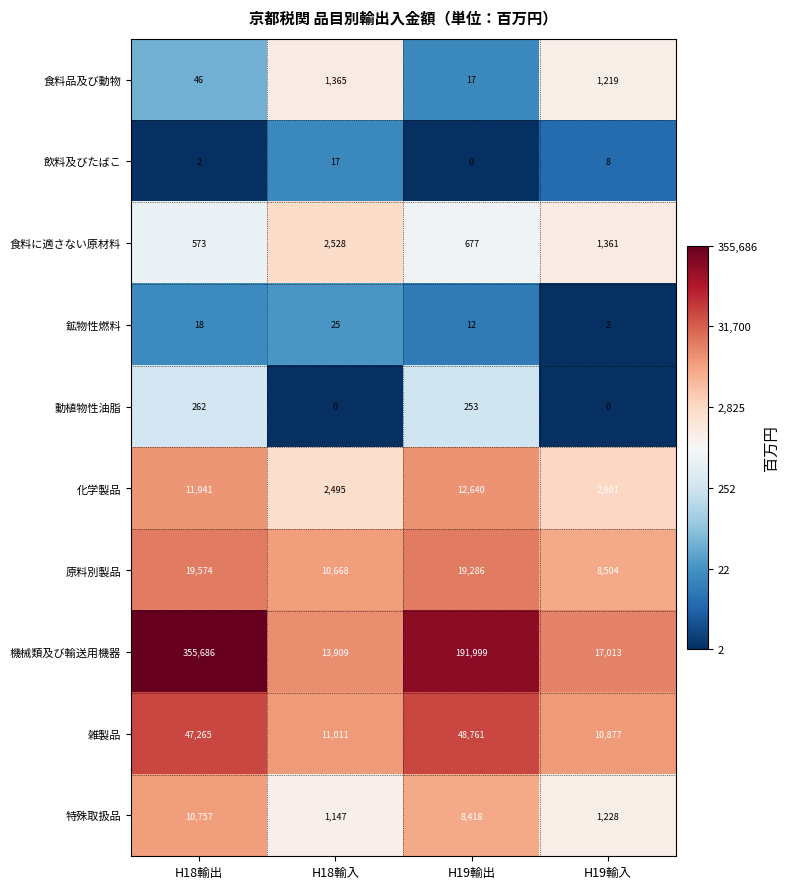

At which category is the sum across all series the highest?

H18輸出